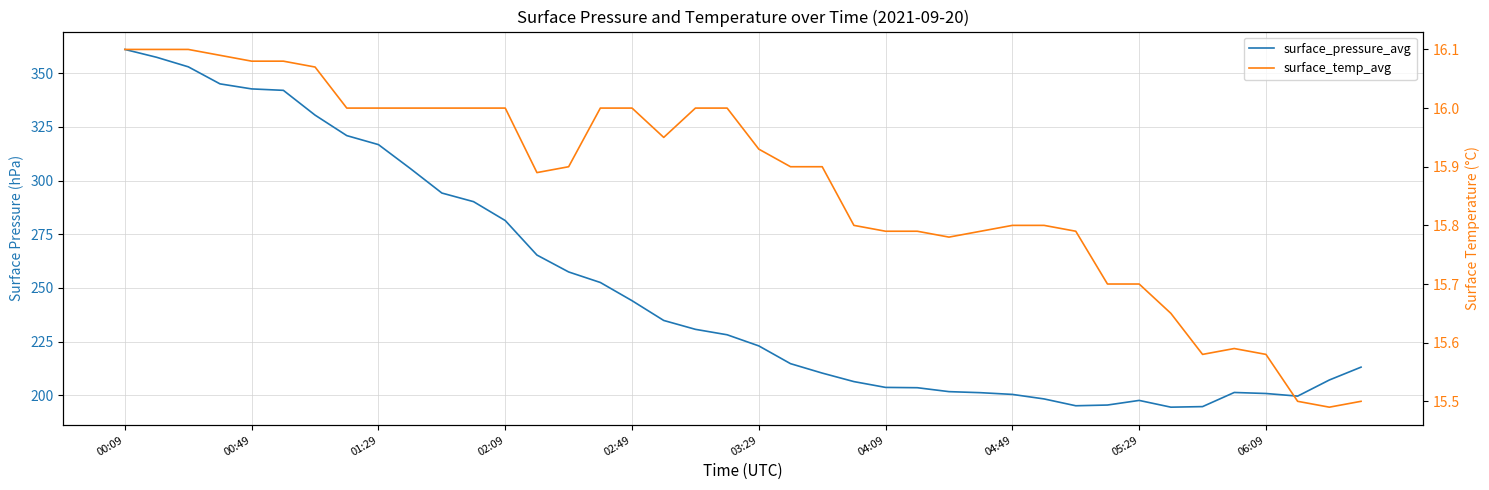

At how many categories does at least one series exceed 39?

40